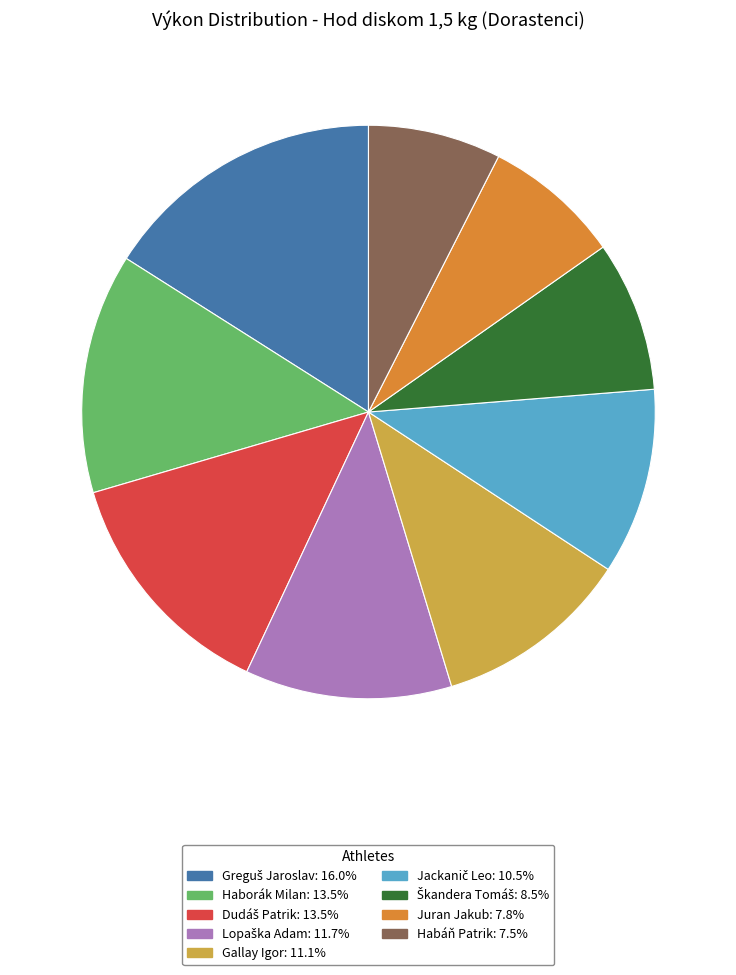

Does any single category account for the majority?

No